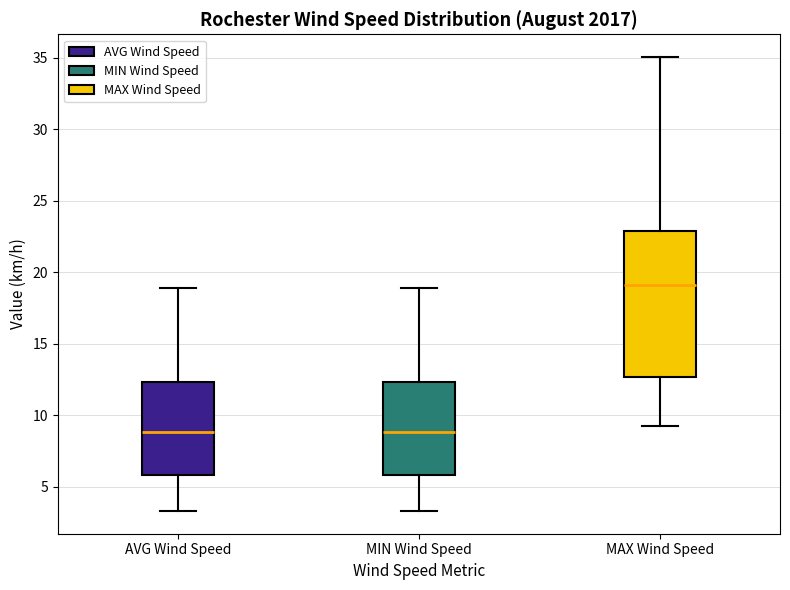

Which box is the tallest, from its lower edge to its upper edge?

MAX Wind Speed